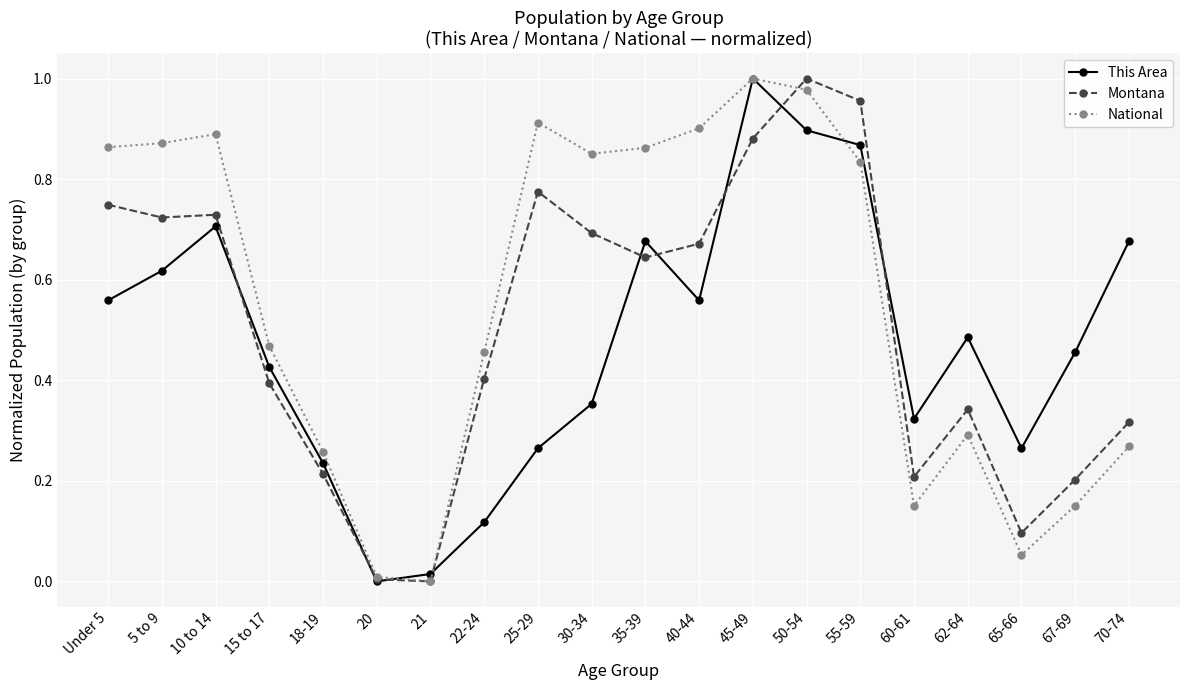

At which label does Montana reach its peak?

50-54